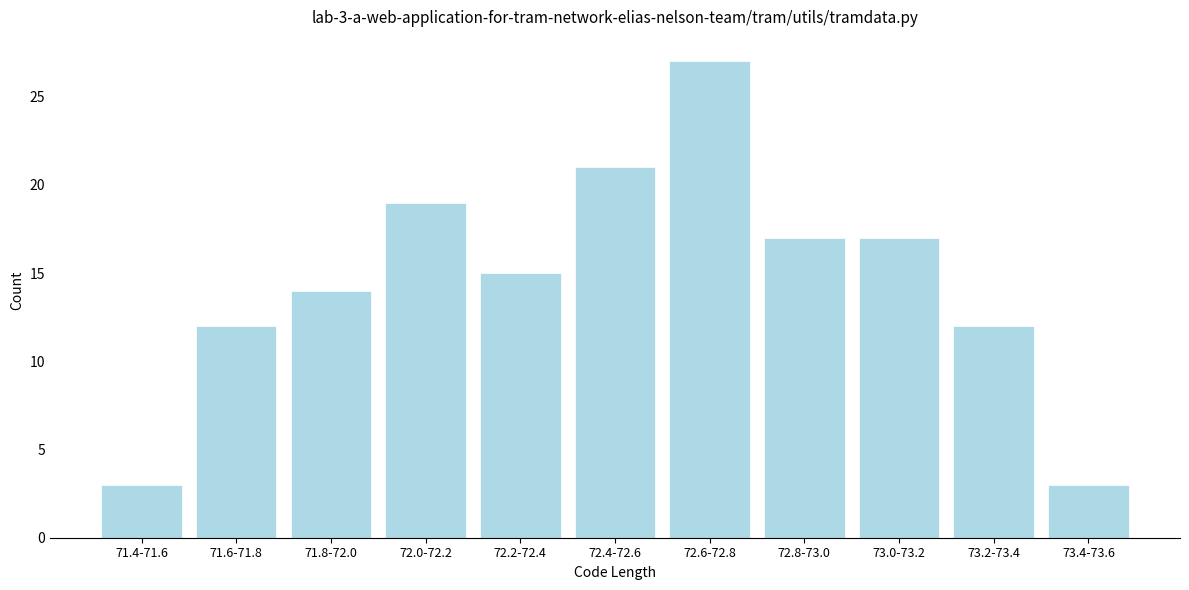

Reading right to left, extract all data points from this chart.

73.4-73.6=3	73.2-73.4=12	73.0-73.2=17	72.8-73.0=17	72.6-72.8=27	72.4-72.6=21	72.2-72.4=15	72.0-72.2=19	71.8-72.0=14	71.6-71.8=12	71.4-71.6=3